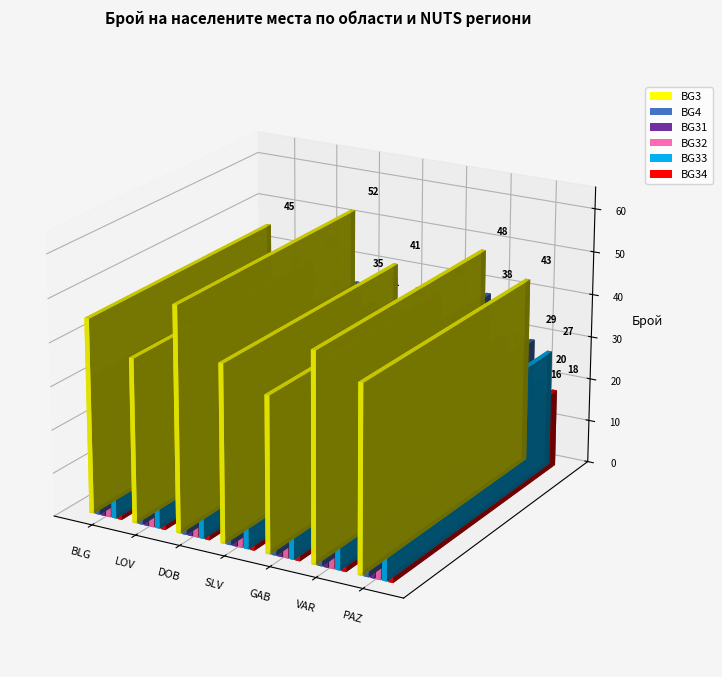

What is the difference between the BG31 values at VAR and BLG?

1